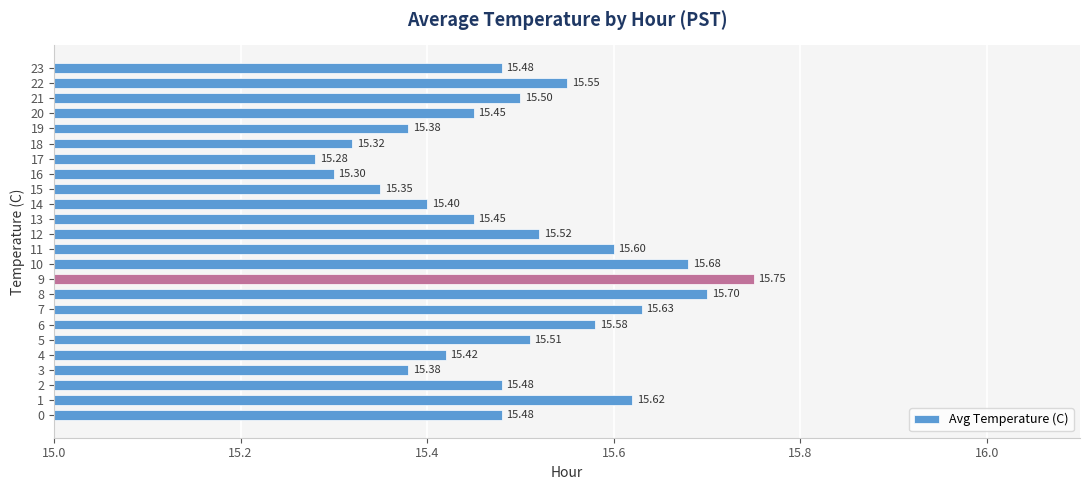

What is the difference between the values at 17 and 8?

0.4